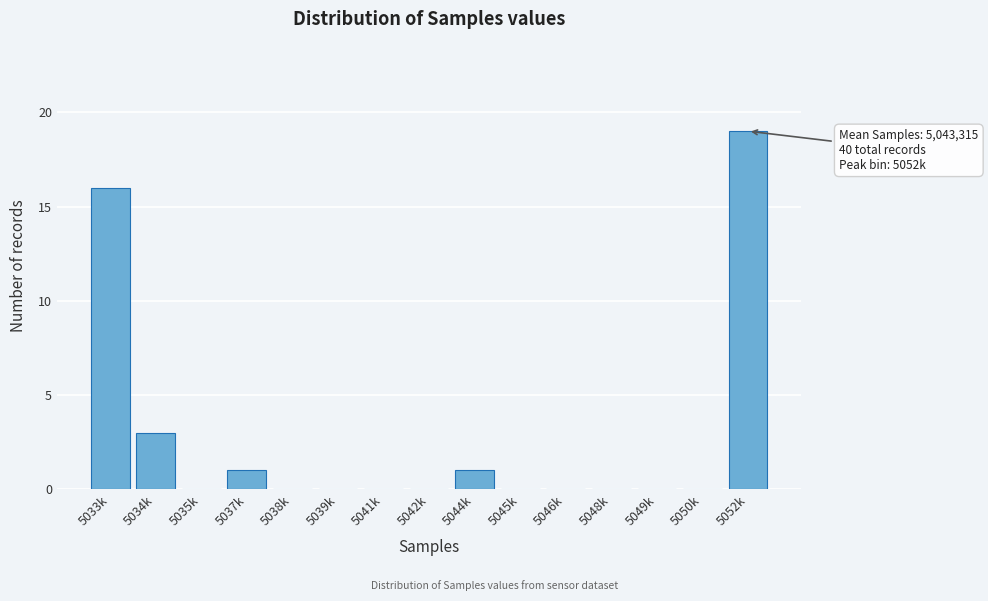

Reading left to right, list all the values displayed in this chart.

5033k=16	5034k=3	5035k=0	5037k=1	5038k=0	5039k=0	5041k=0	5042k=0	5044k=1	5045k=0	5046k=0	5048k=0	5049k=0	5050k=0	5052k=19